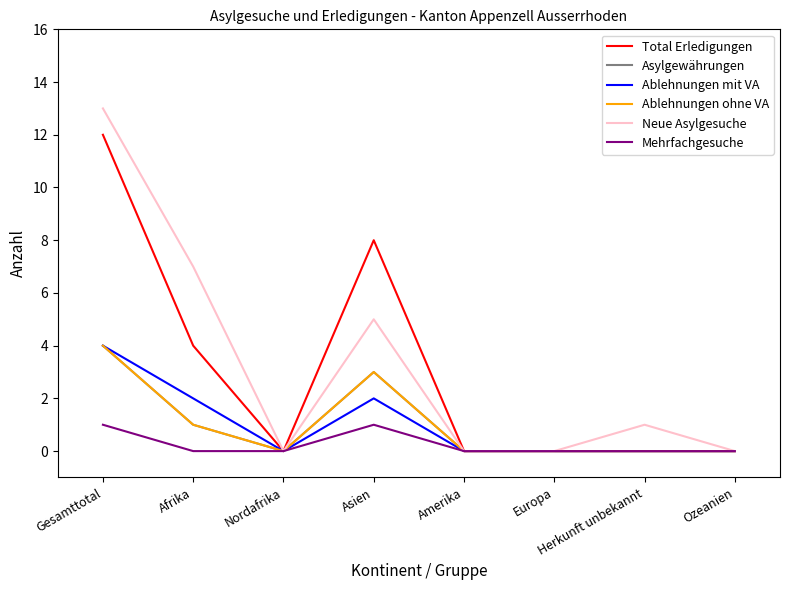

Between Asien and Herkunft unbekannt, which is larger?

Asien